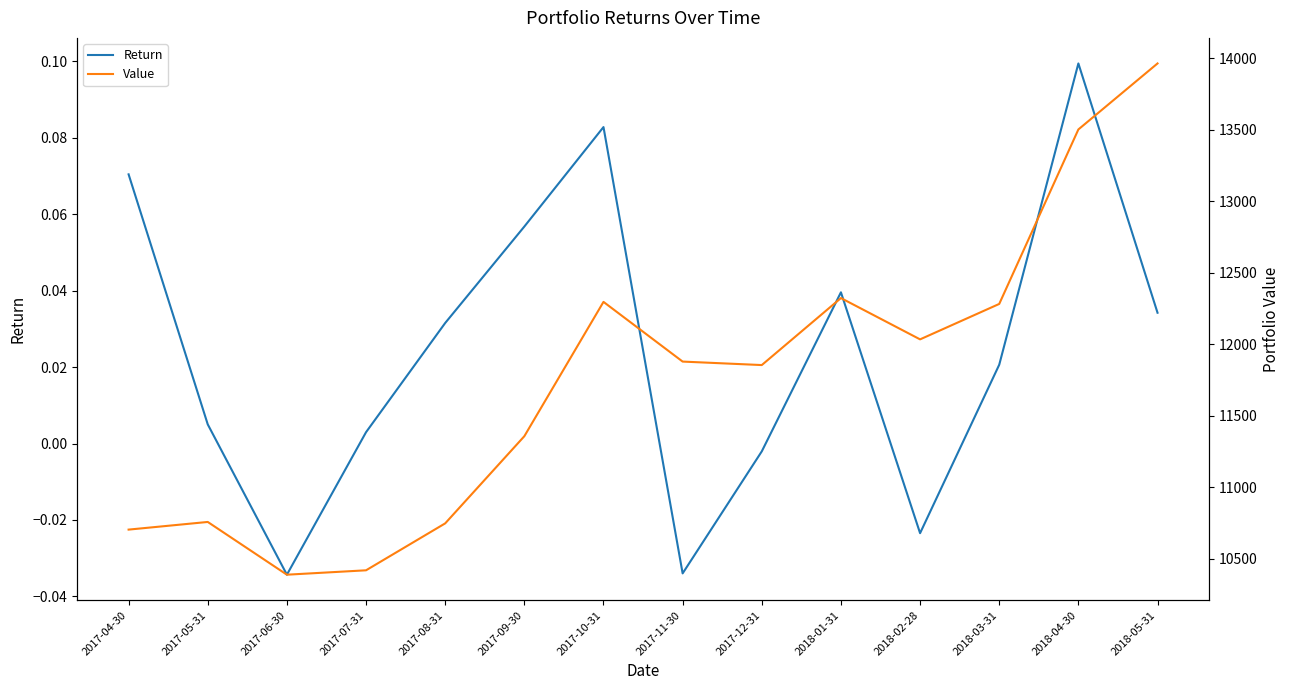

True or false: Return and Value intersect in this chart.

False